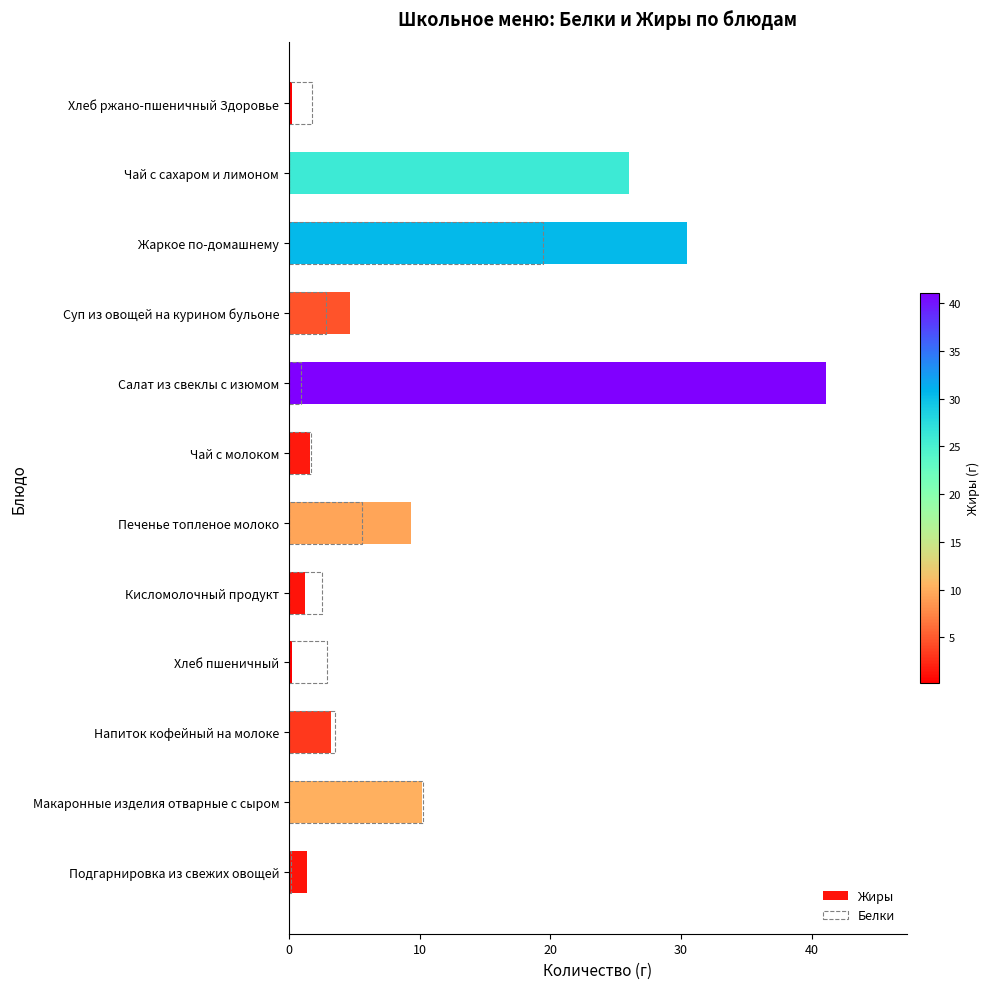

Rank the series at Напиток кофейный на молоке from lowest to highest value.

Жиры, Белки